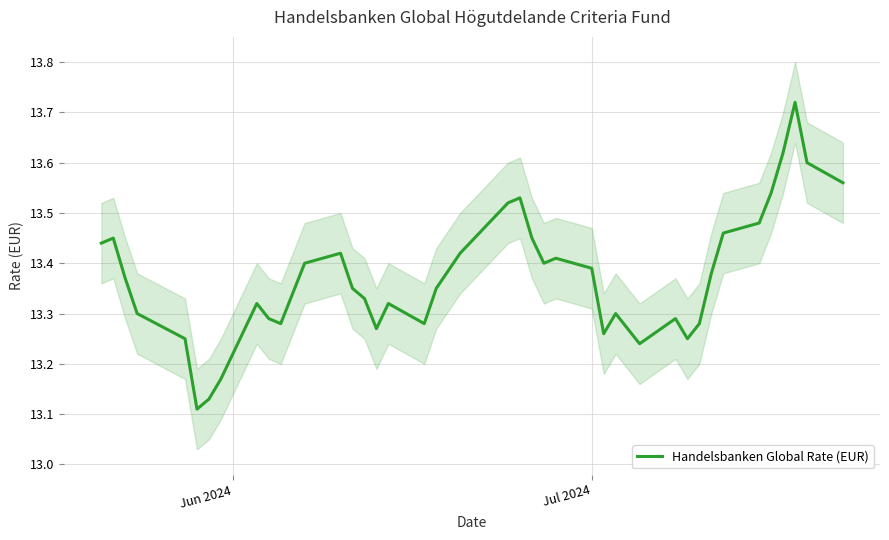

What is the smallest value displayed?

13.1